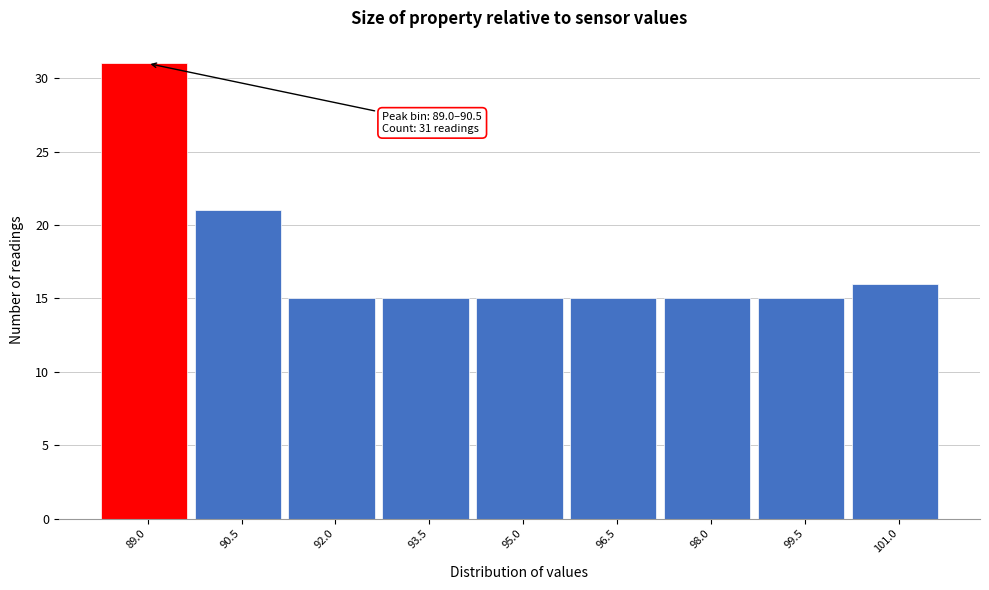

Reading left to right, transcribe all the data shown in this chart.

31	21	15	15	15	15	15	15	16